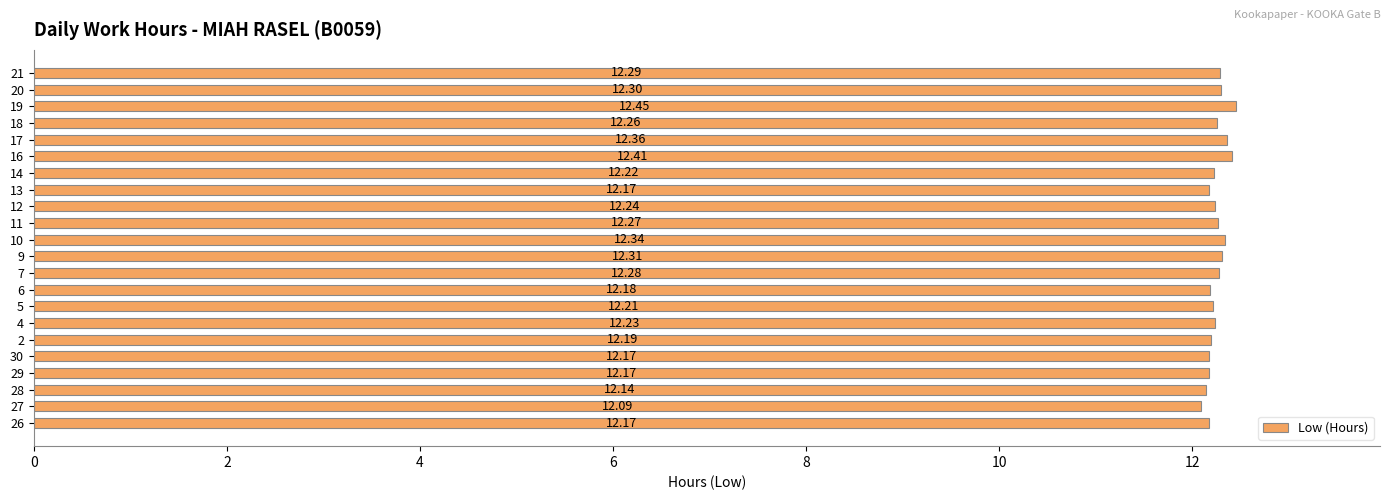

What is the average value?

12.2